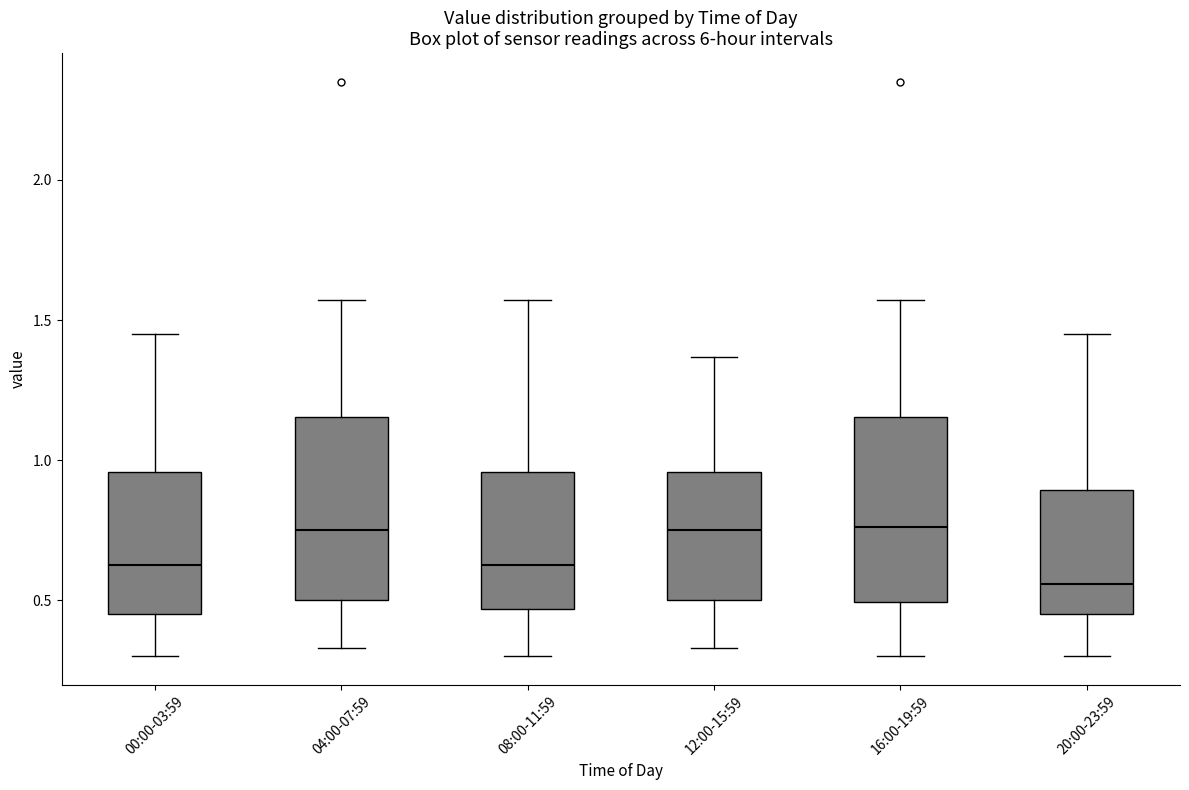

Reading left to right, read every box against the y-axis: the position of its median line, the range the box covers, and the ends of its whiskers. The values are not printed on the chart, so give them approximately, as read against the axis.

00:00-03:59: median 0.65, box 0.45 to 0.95, whiskers 0.30 to 1.45
04:00-07:59: median 0.75, box 0.50 to 1.15, whiskers 0.35 to 1.55
08:00-11:59: median 0.65, box 0.45 to 0.95, whiskers 0.30 to 1.55
12:00-15:59: median 0.75, box 0.50 to 0.95, whiskers 0.35 to 1.35
16:00-19:59: median 0.75, box 0.50 to 1.15, whiskers 0.30 to 1.55
20:00-23:59: median 0.55, box 0.45 to 0.90, whiskers 0.30 to 1.45